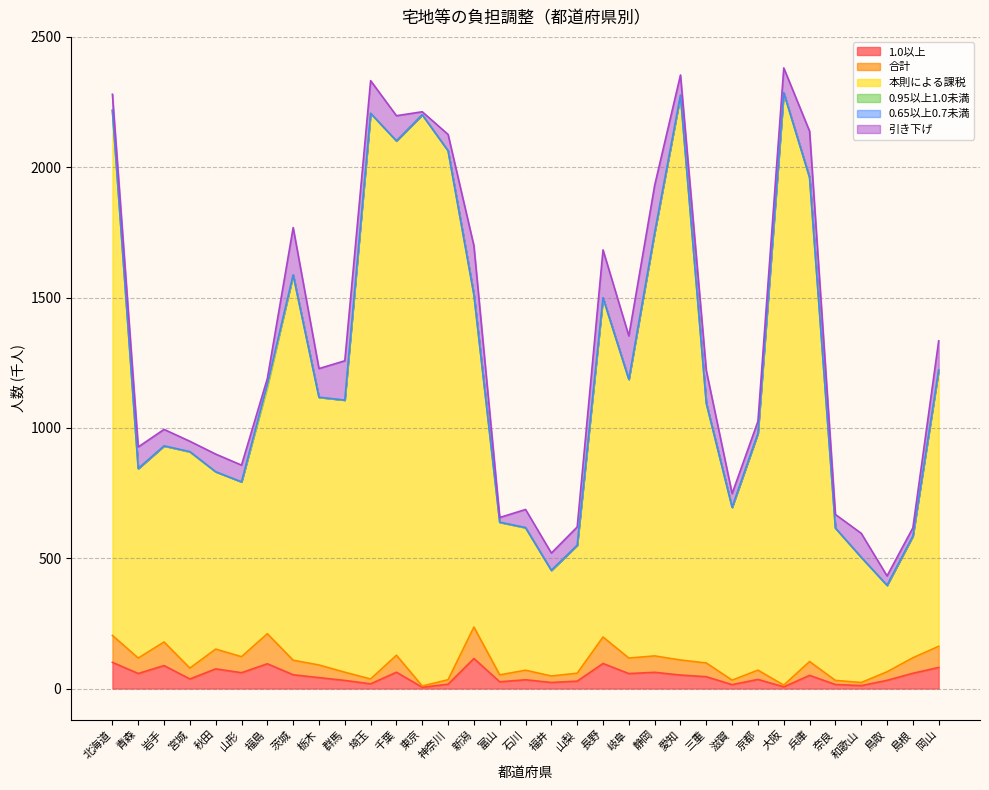

Which series has the largest range (max minus min)?

本則による課税